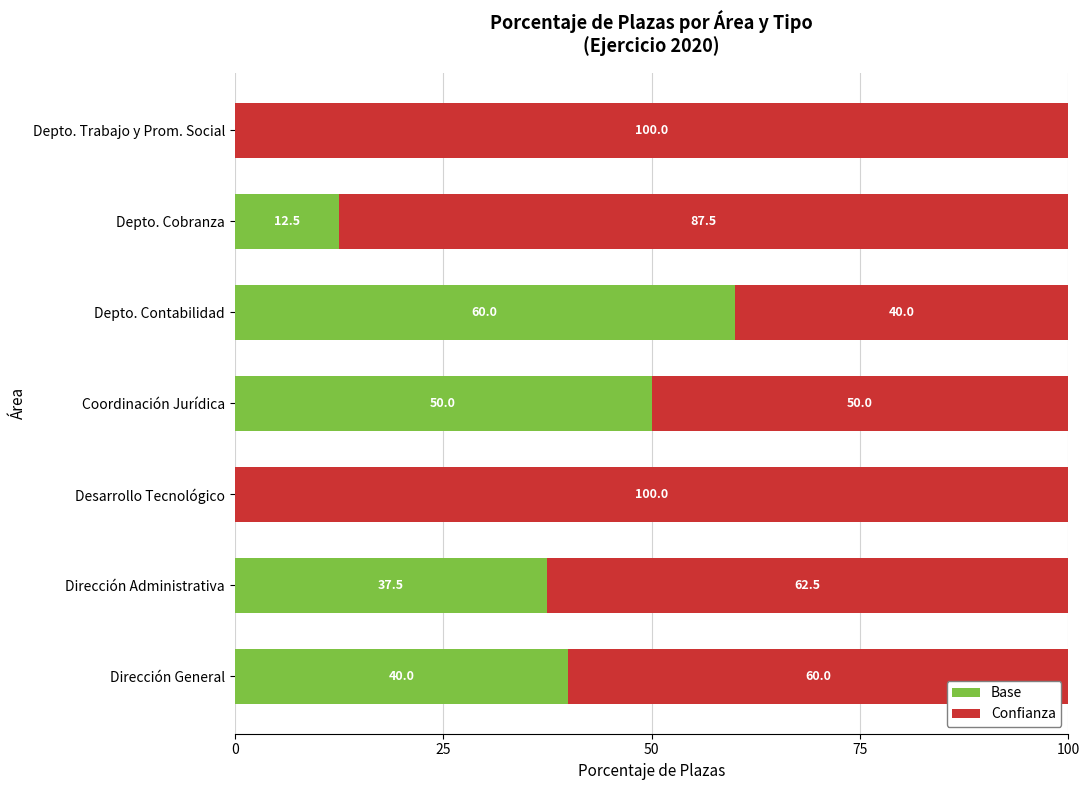

What is the sum of the Base values at Depto. Cobranza and Coordinación Jurídica?

62.5